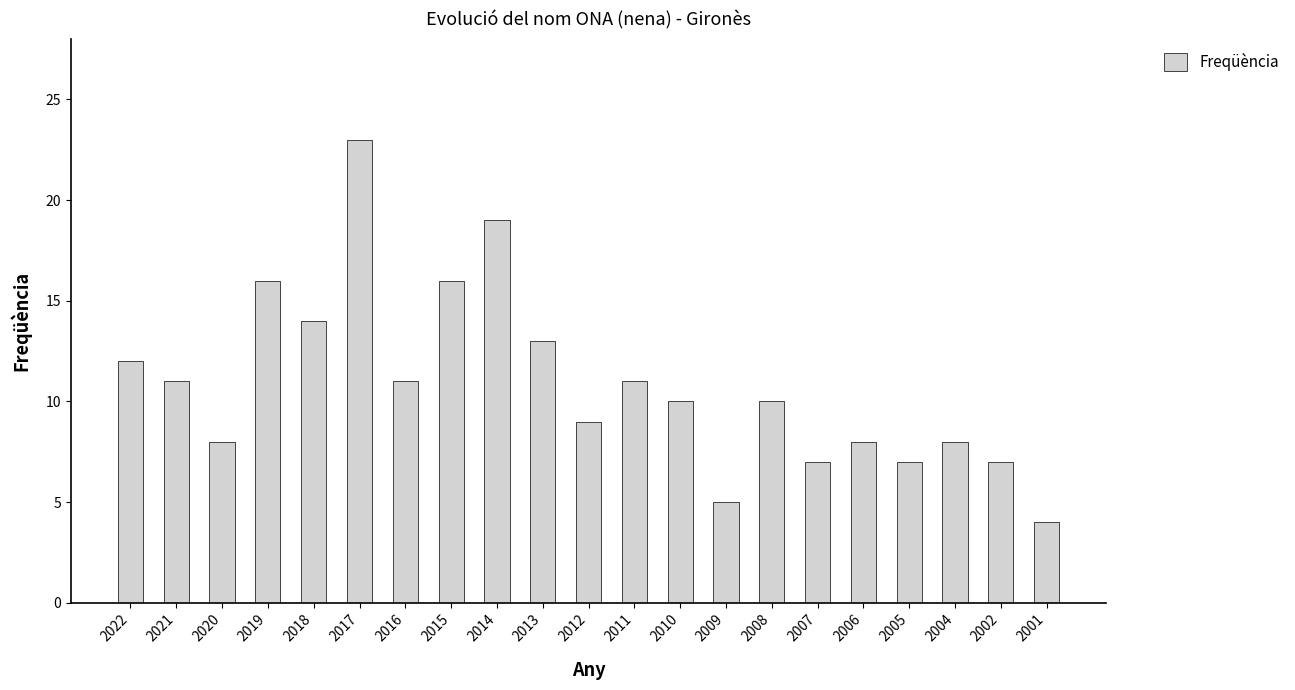

The chart shows a value of 12 at 2005. True or false?

False